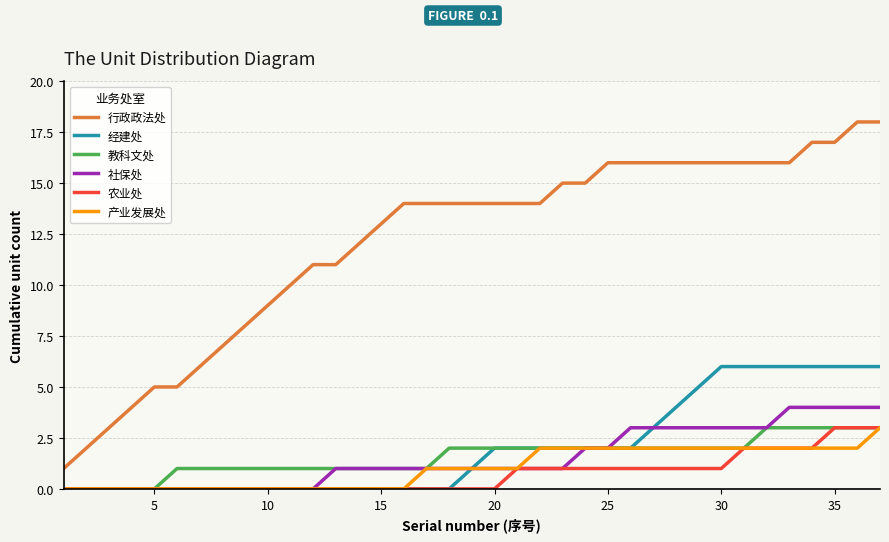

What is the maximum value for 行政政法处?

18